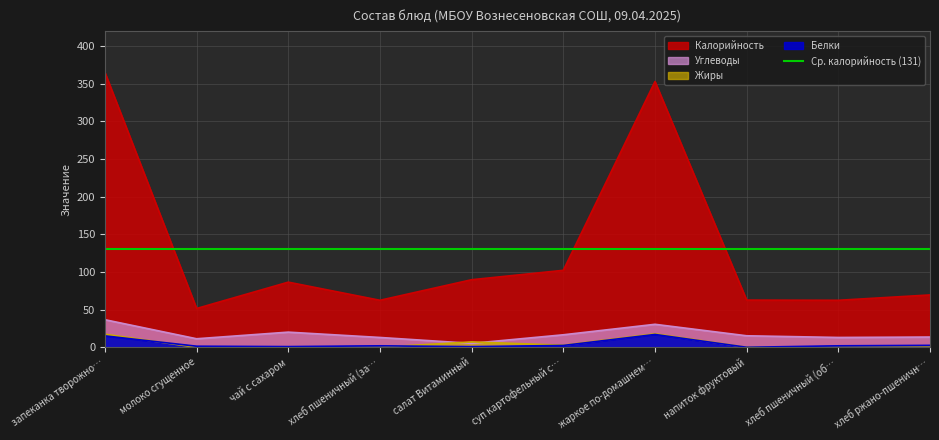

What is the difference between the second highest and second lowest values in the Жиры series?

17.4